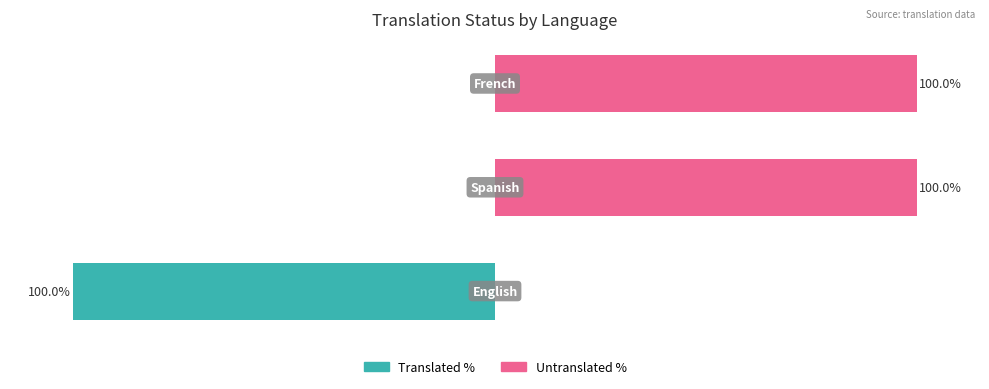

How many bars are there in each group?

2